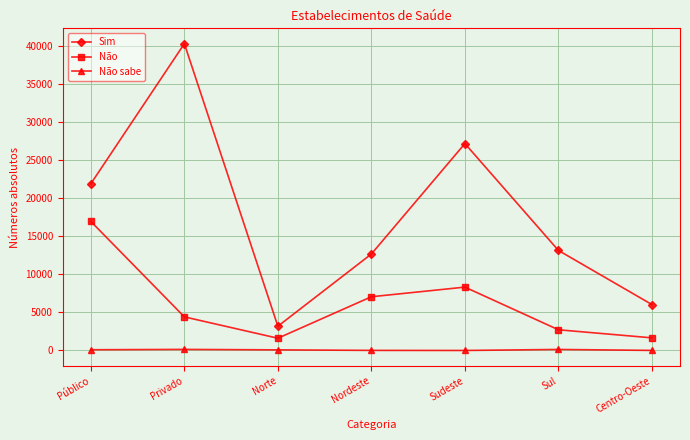

What is the spread (max minus min) of values at Centro-Oeste?

6032